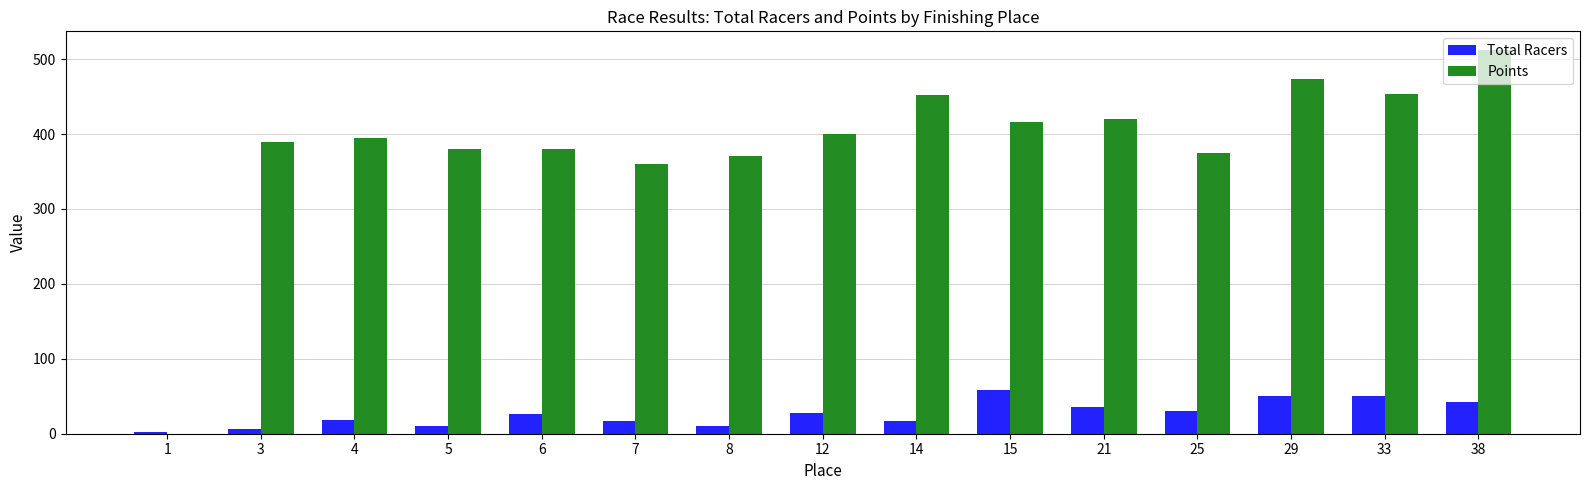

Which label corresponds to the largest value in the chart?

38